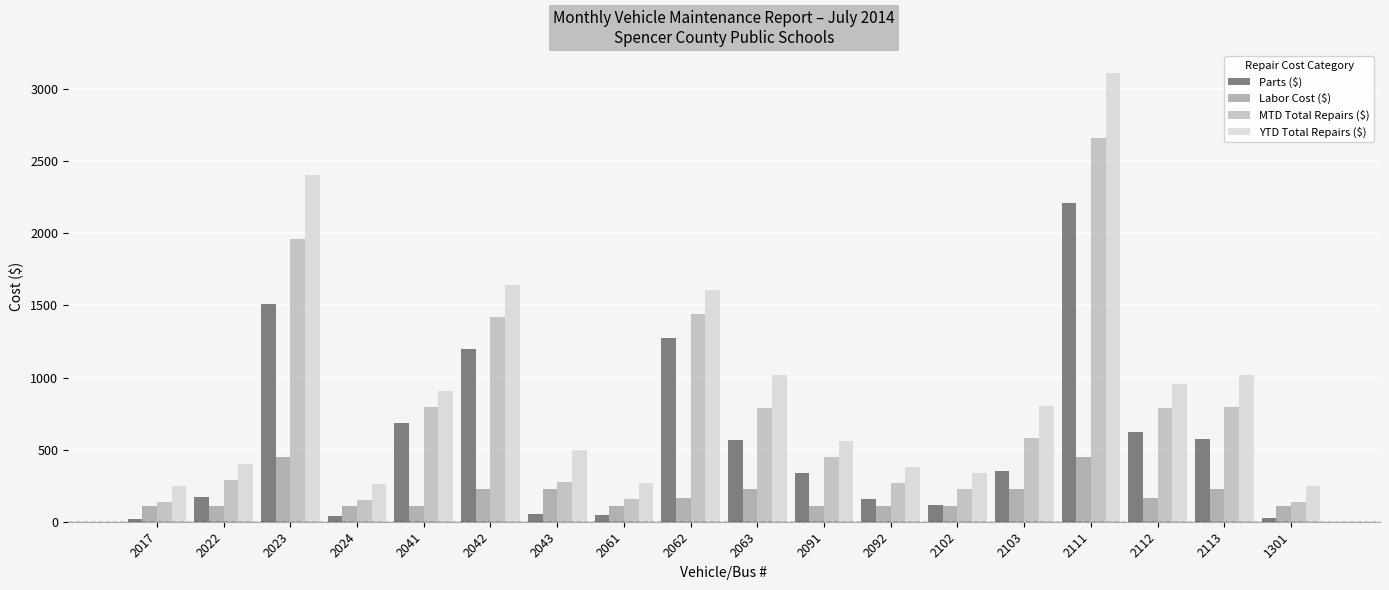

What is the total value across all series at 2043?

1055